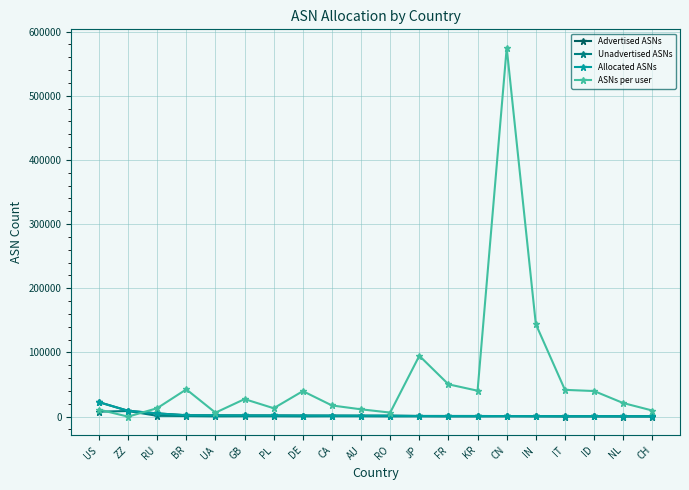

Which category has the lowest value in the ASNs per user series?

ZZ